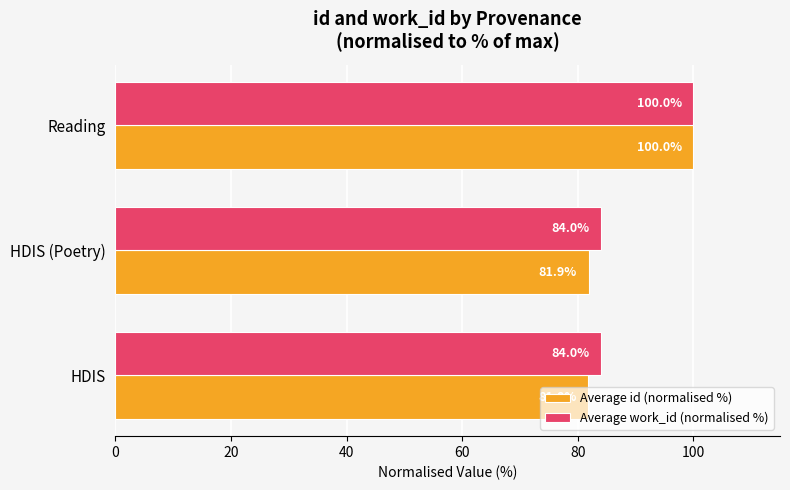

What is the average value of the Average work_id (normalised %) series?

89.3